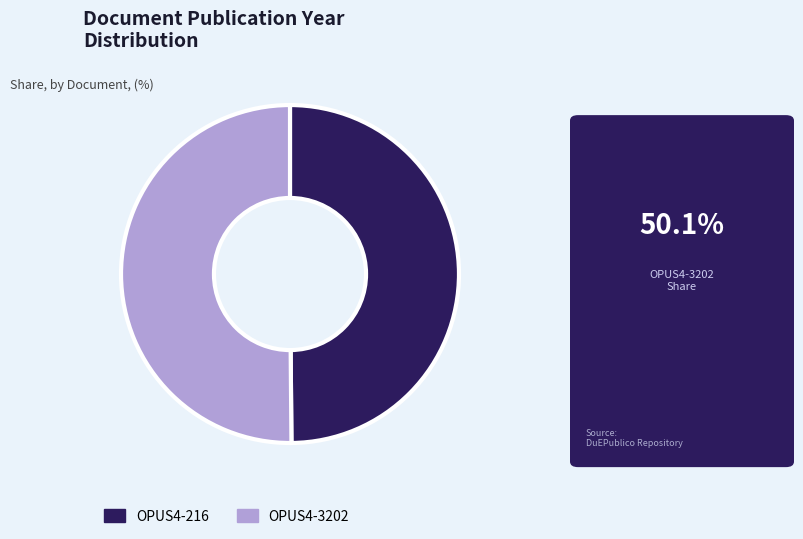

Is it true that OPUS4-3202 is 50% of the pie?

True